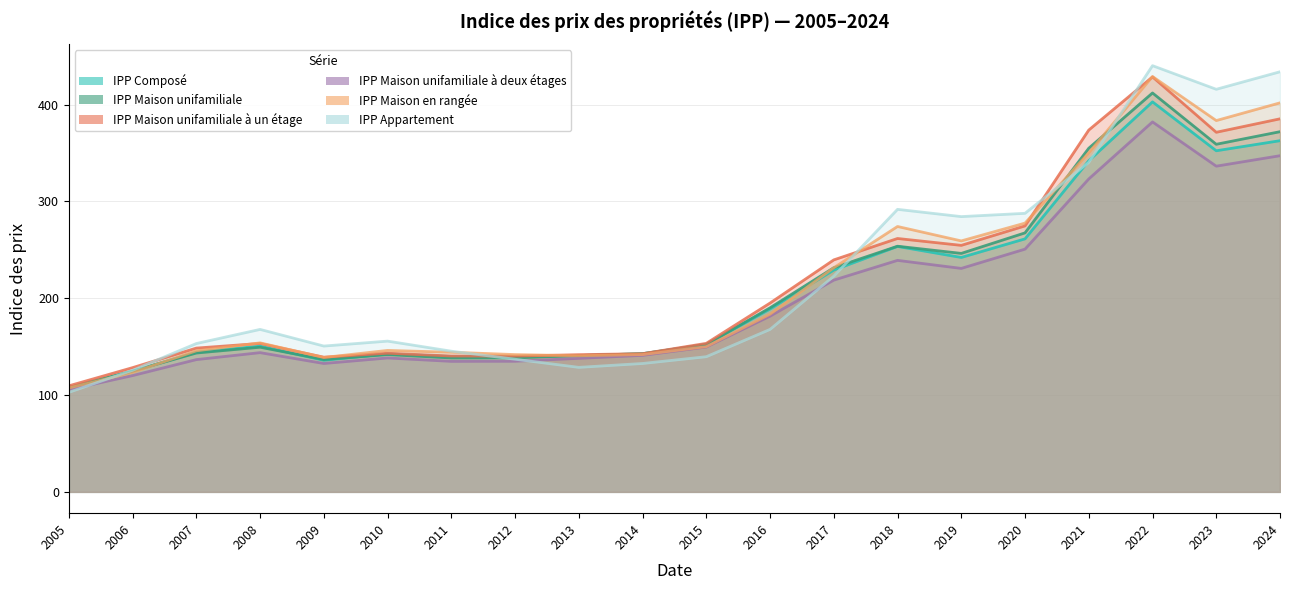

Which category has the highest value in the IPP Maison unifamiliale à deux étages series?

2022